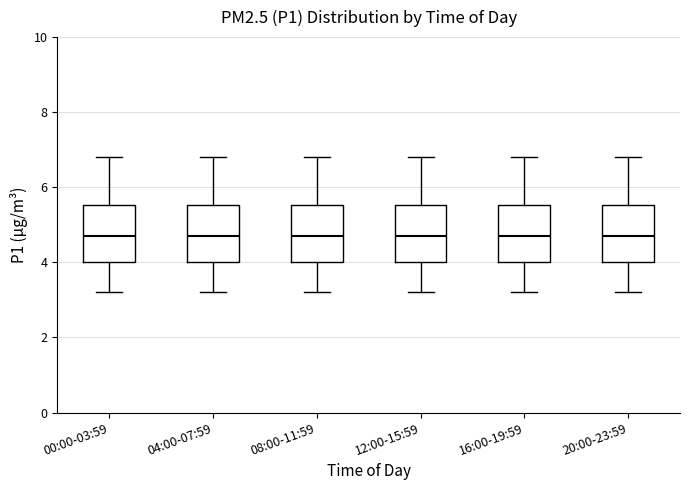

Reading left to right, read every box against the y-axis: the position of its median line, the range the box covers, and the ends of its whiskers. The values are not printed on the chart, so give them approximately, as read against the axis.

00:00-03:59: median 4.8, box 4.0 to 5.6, whiskers 3.2 to 6.8
04:00-07:59: median 4.8, box 4.0 to 5.6, whiskers 3.2 to 6.8
08:00-11:59: median 4.8, box 4.0 to 5.6, whiskers 3.2 to 6.8
12:00-15:59: median 4.8, box 4.0 to 5.6, whiskers 3.2 to 6.8
16:00-19:59: median 4.8, box 4.0 to 5.6, whiskers 3.2 to 6.8
20:00-23:59: median 4.8, box 4.0 to 5.6, whiskers 3.2 to 6.8